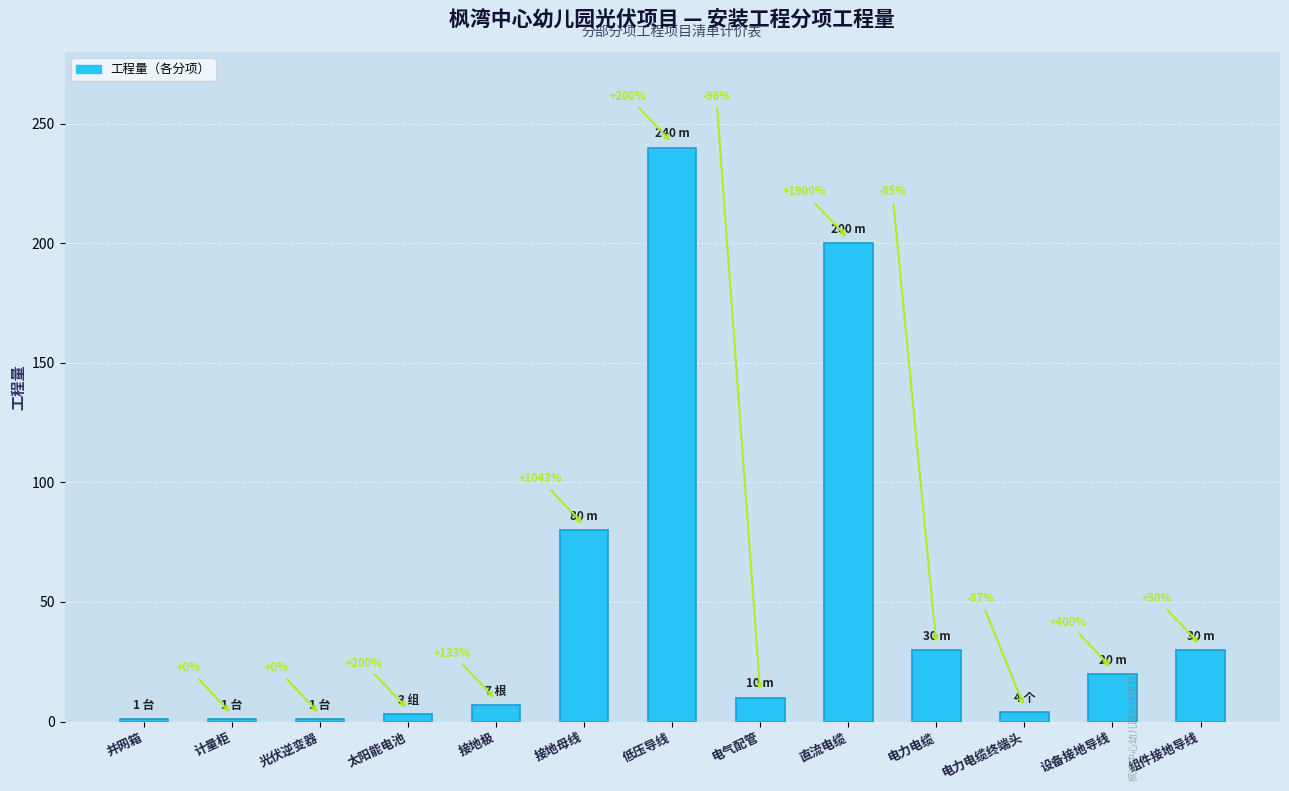

What position from the left is 组件接地导线?

13